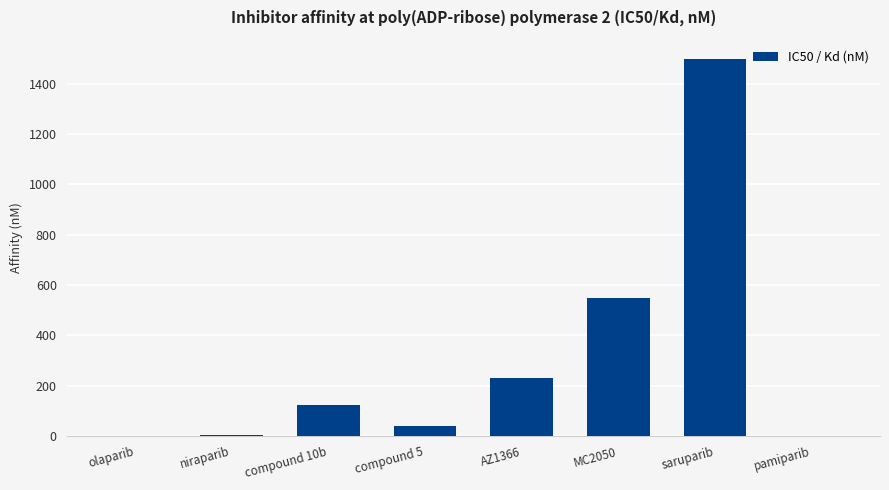

The chart shows a value of 37.8 at compound 5. True or false?

True